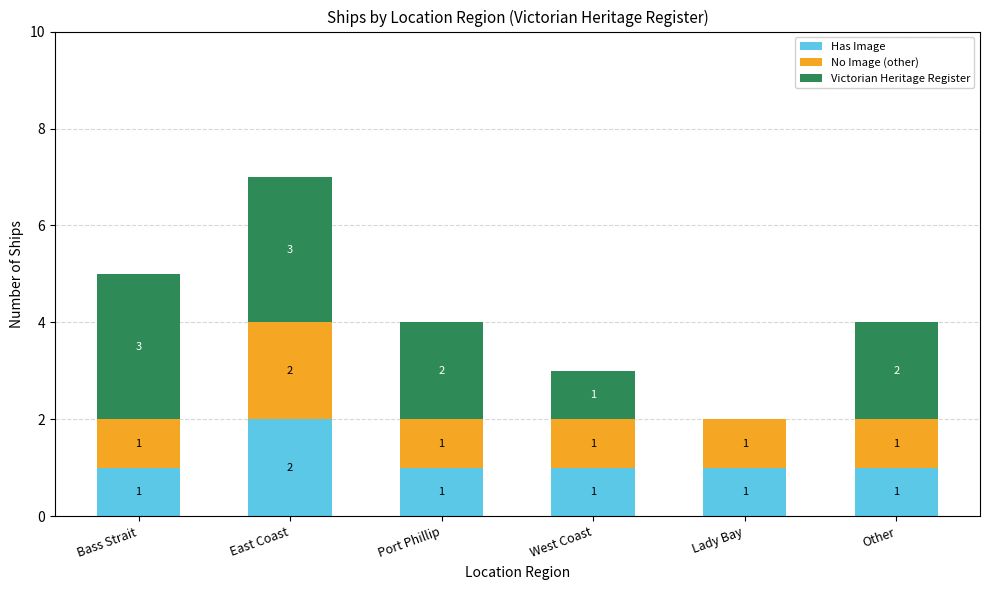

At which category is the sum across all series the highest?

East Coast